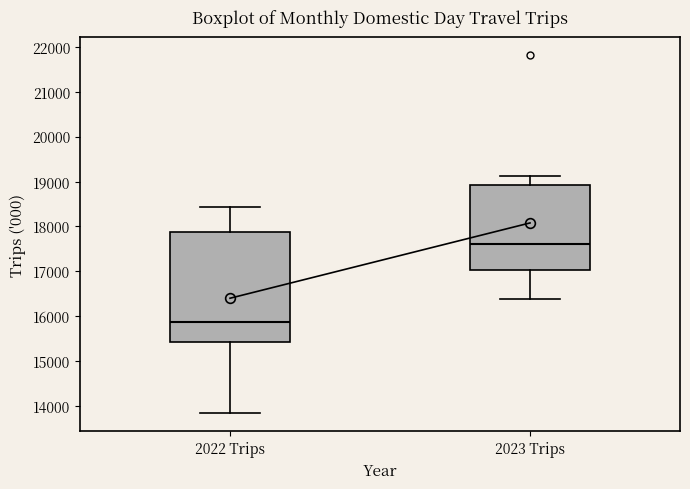

Reading left to right, read every box against the y-axis: the position of its median line, the range the box covers, and the ends of its whiskers. The values are not printed on the chart, so give them approximately, as read against the axis.

2022 Trips: median 15900, box 15400 to 17900, whiskers 13800 to 18400
2023 Trips: median 17600, box 17000 to 18900, whiskers 16400 to 19100